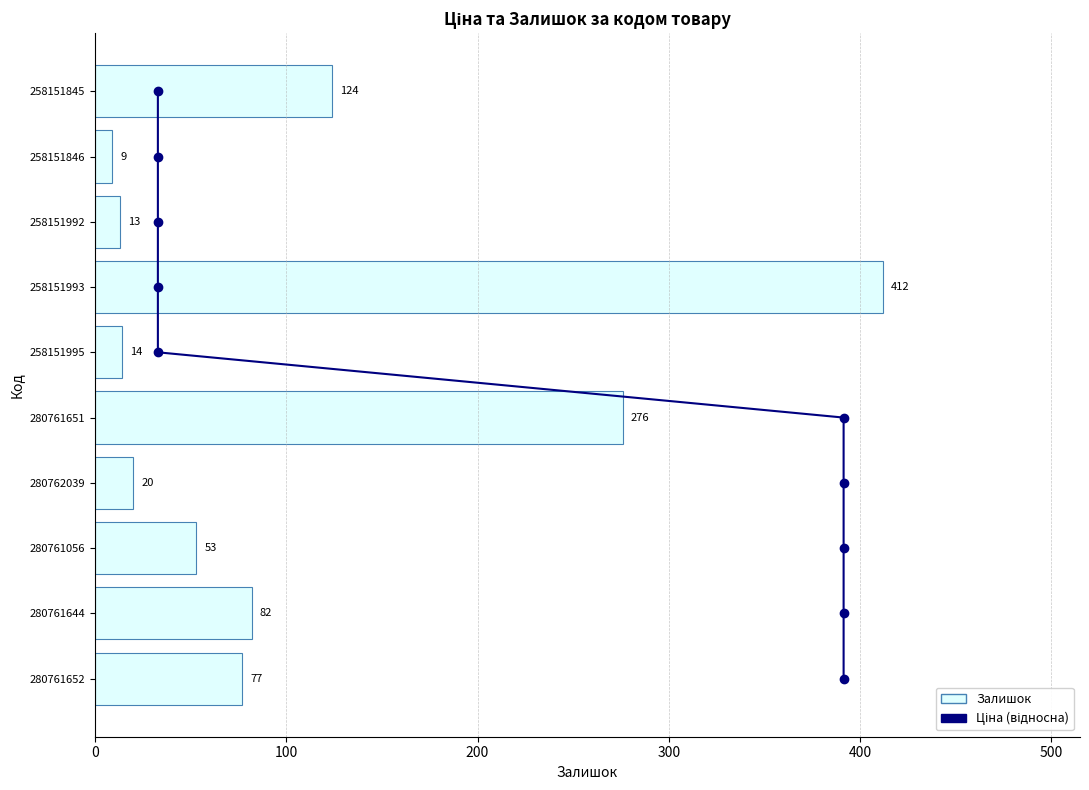

The Залишок series shows 169 at 258151845. True or false?

False